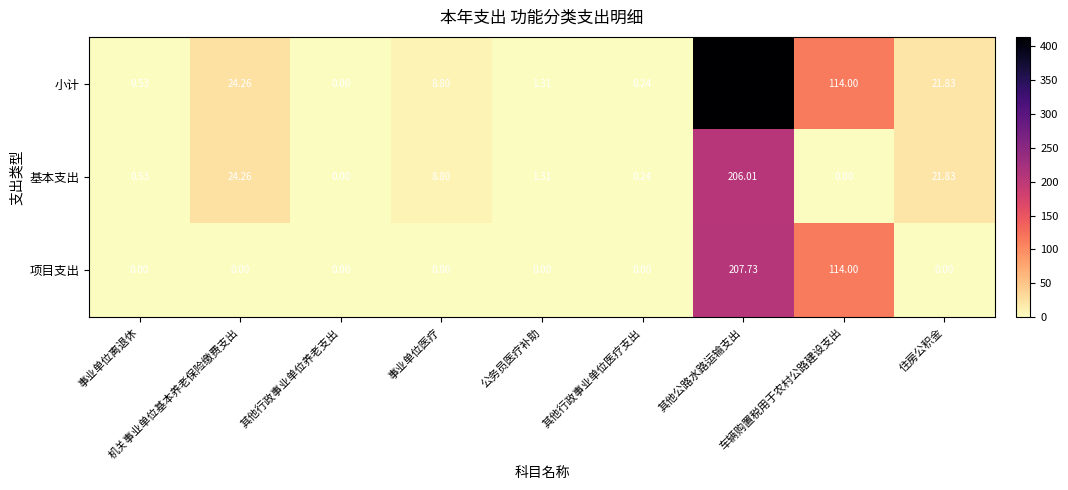

How many data points does each series have?

9